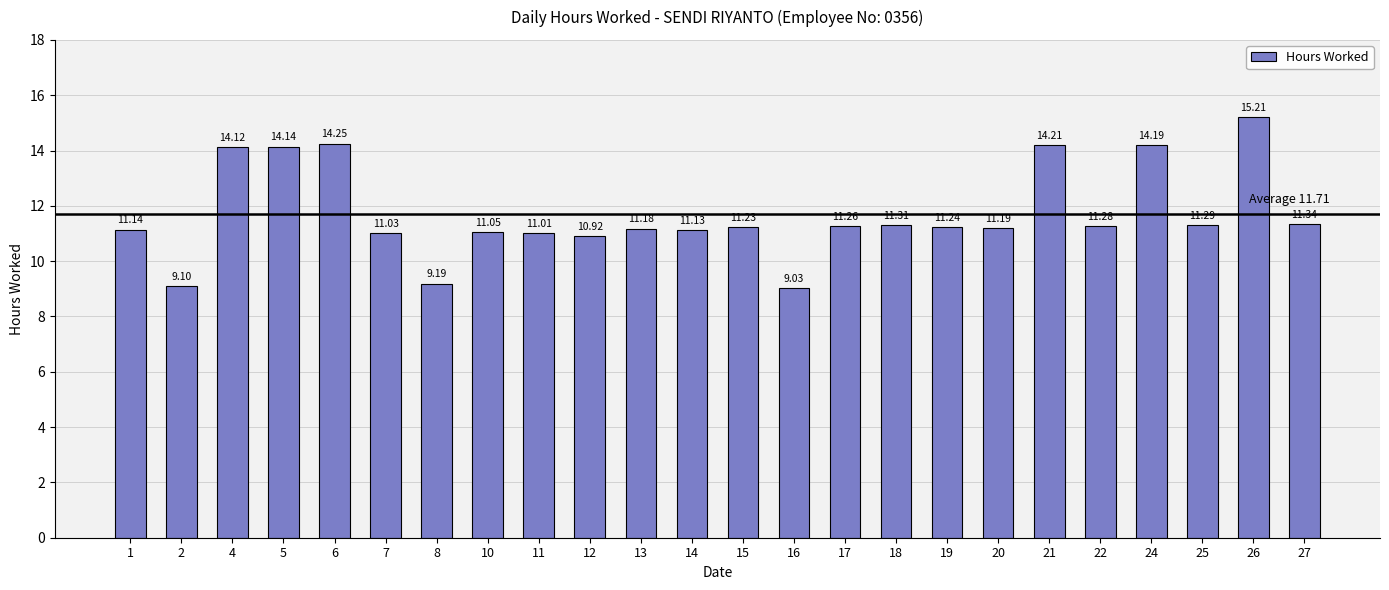

The value at 15 is 16.7. True or false?

False